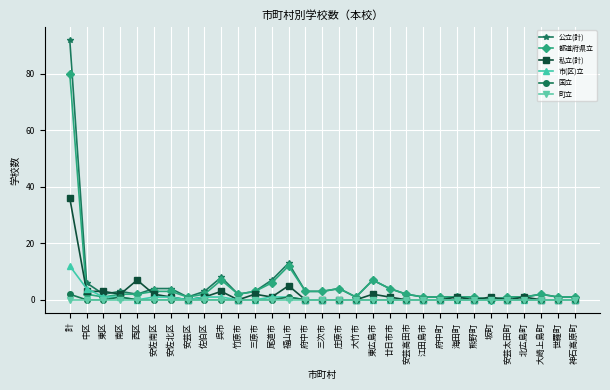

How many categories are shown in the chart?

31